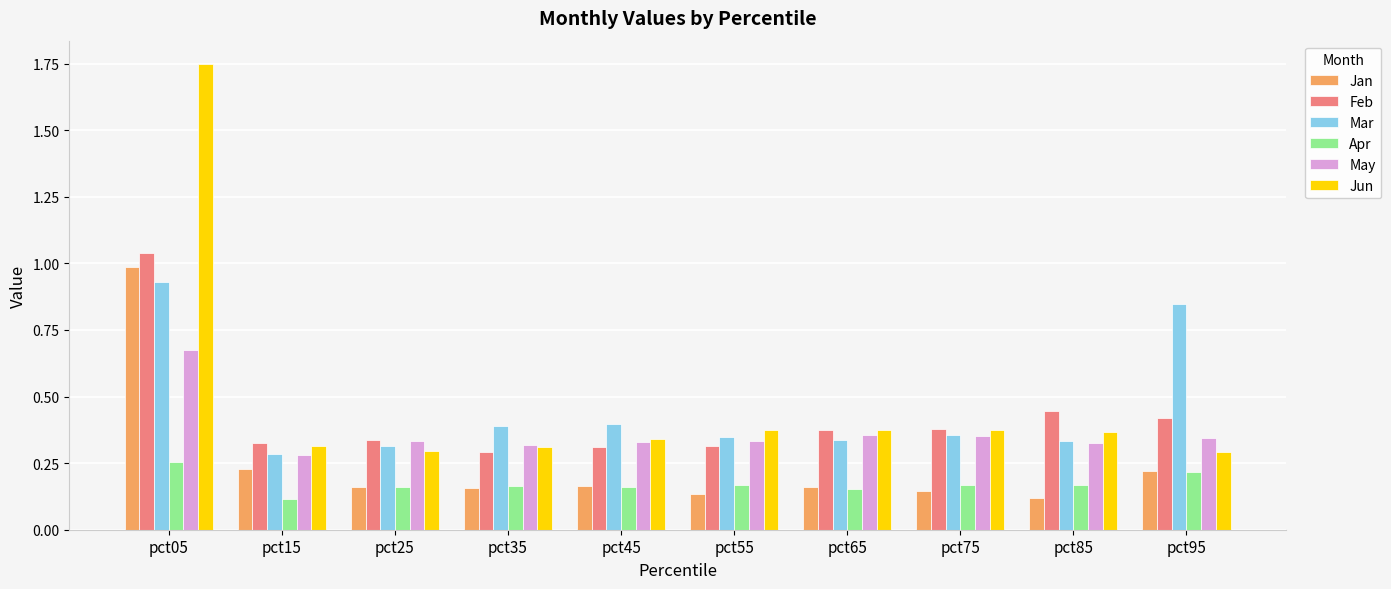

Which series changed the most between pct05 and pct55?

Jun